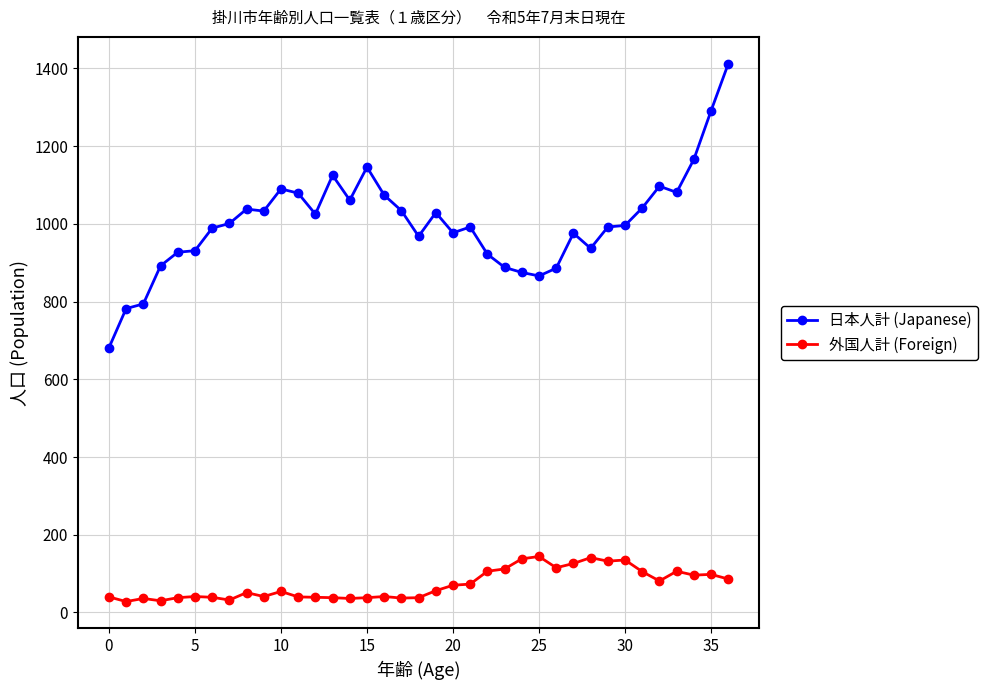

What is the average value of the 日本人計 (Japanese) series?

1003